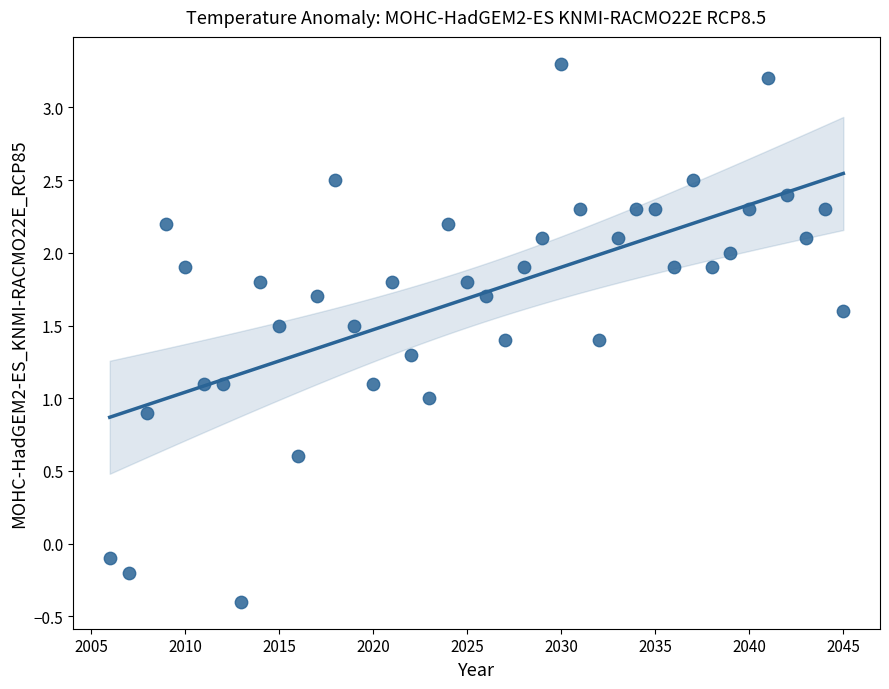

What is the range of Y values (max minus min)?

3.7